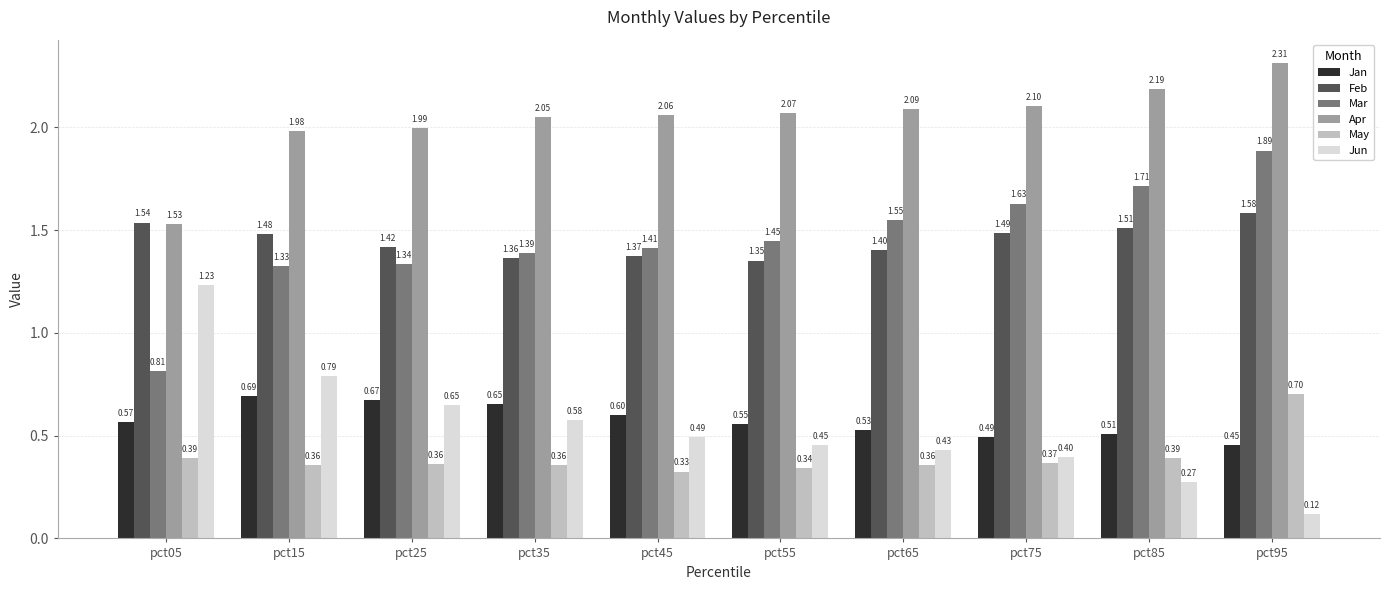

List the series in order of their peak value, lowest first.

Jan, May, Jun, Feb, Mar, Apr